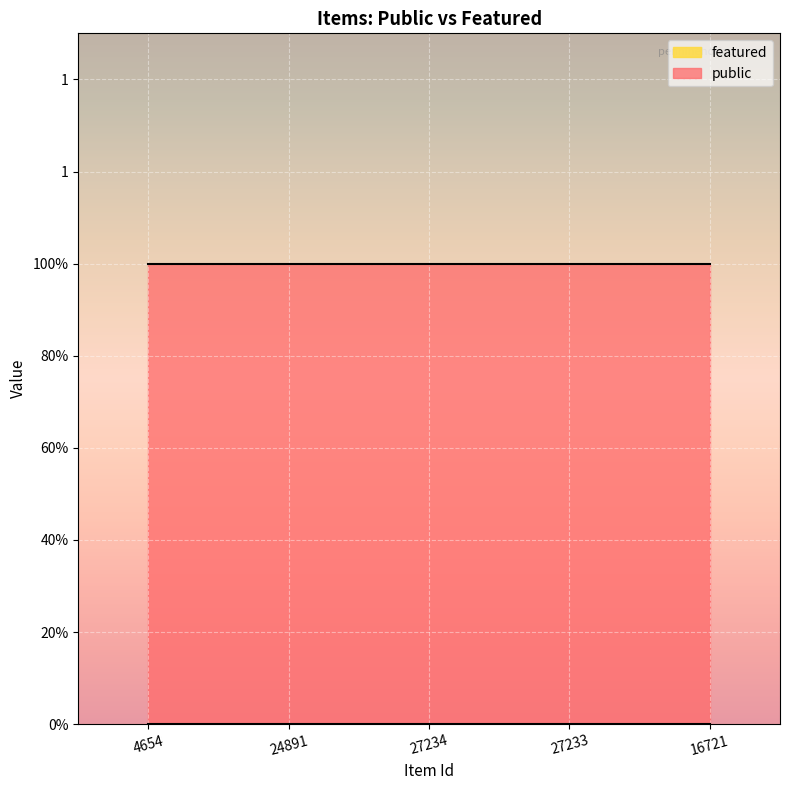

Is it true that public equals 1 at 27234?

True